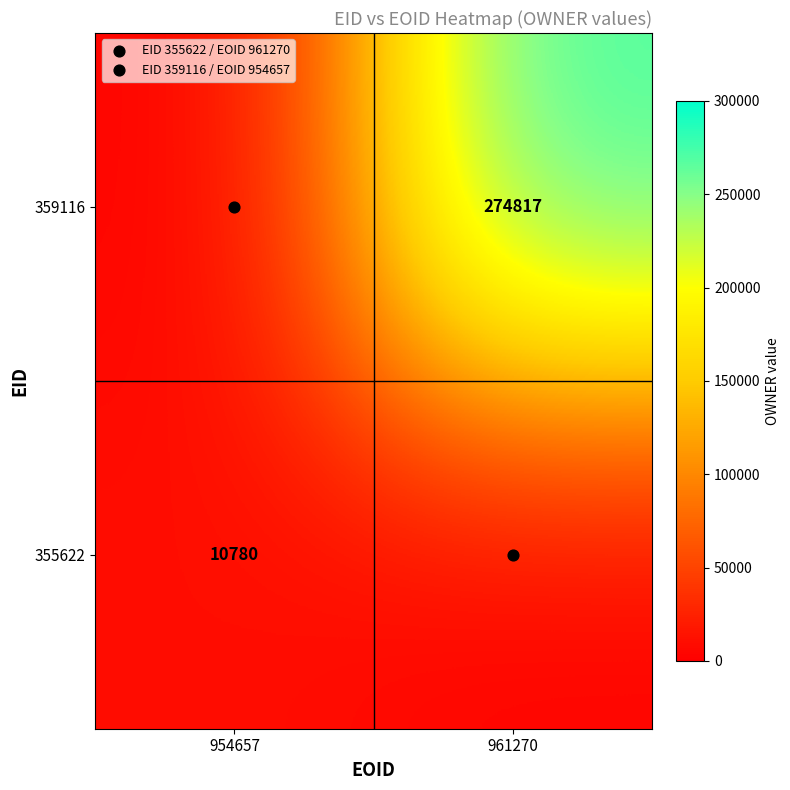

What is the spread (max minus min) of values at 954657?

10779